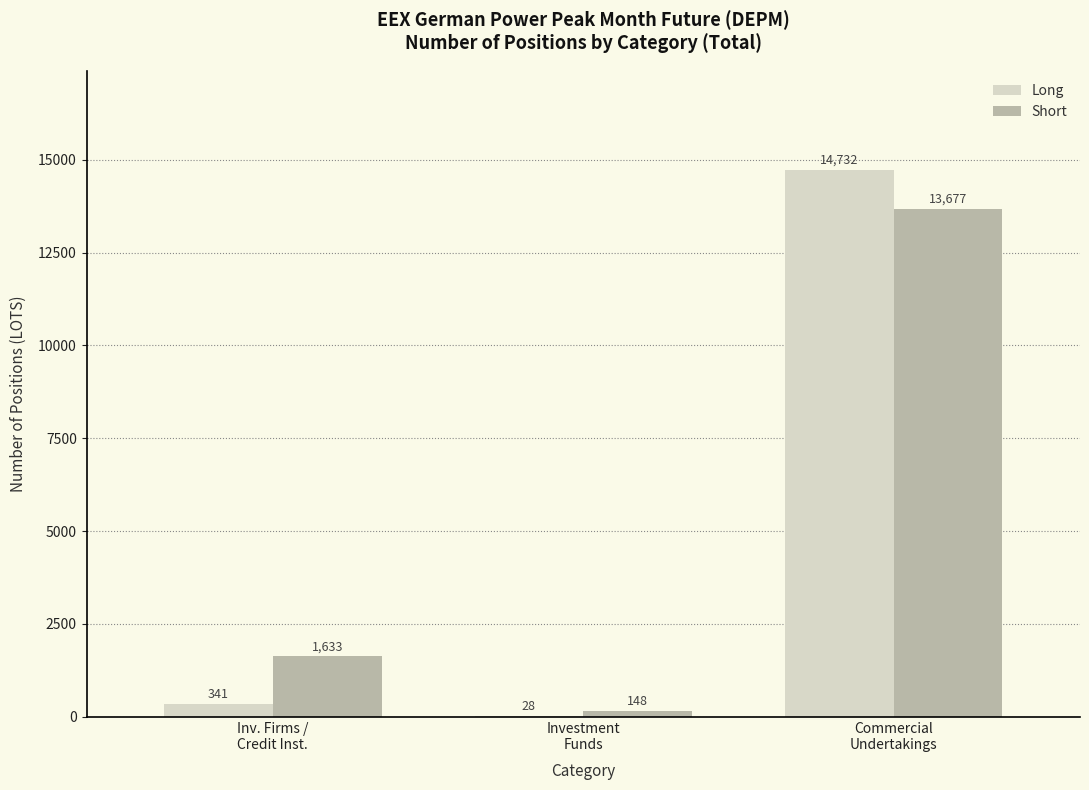

Which category has the highest value in the Short series?

Commercial
Undertakings